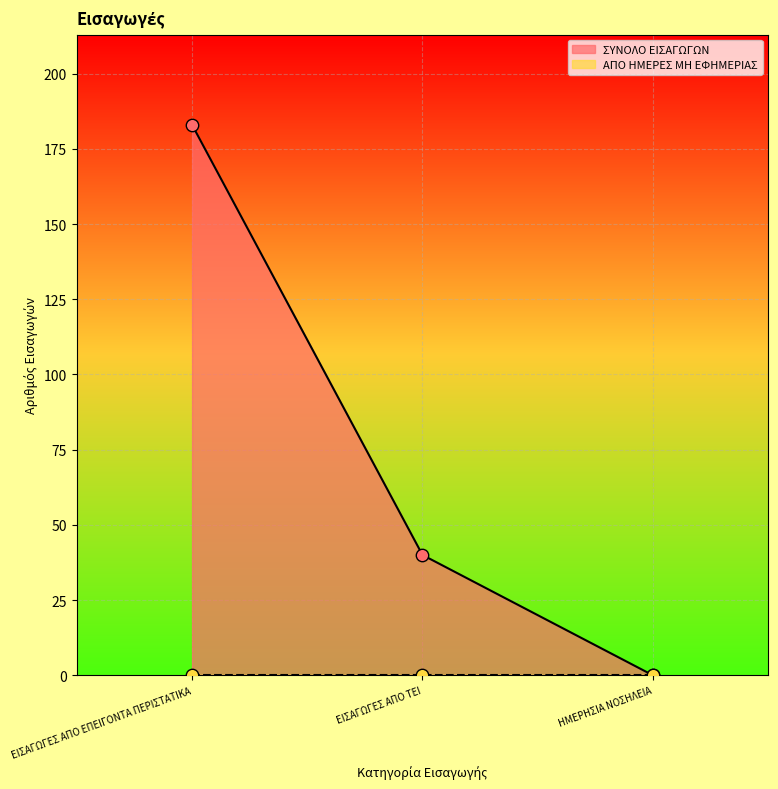

Between ΕΙΣΑΓΩΓΕΣ ΑΠΟ ΕΠΕΙΓΟΝΤΑ ΠΕΡΙΣΤΑΤΙΚΑ and ΕΙΣΑΓΩΓΕΣ ΑΠΟ ΤΕΙ, which is larger?

ΕΙΣΑΓΩΓΕΣ ΑΠΟ ΕΠΕΙΓΟΝΤΑ ΠΕΡΙΣΤΑΤΙΚΑ